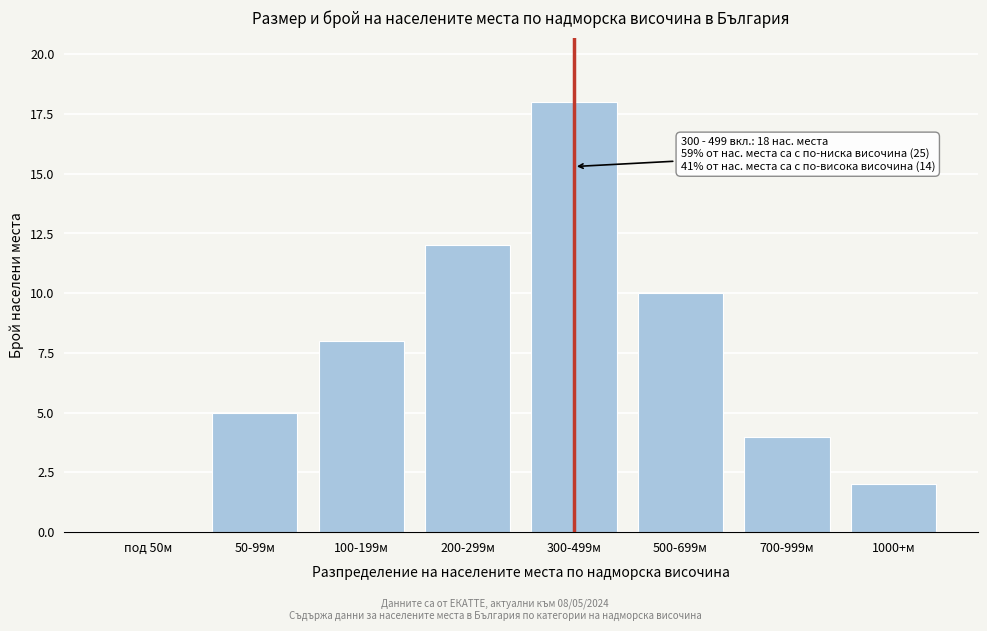

Reading left to right, list all the values displayed in this chart.

под 50м=0	50-99м=5	100-199м=8	200-299м=12	300-499м=18	500-699м=10	700-999м=4	1000+м=2